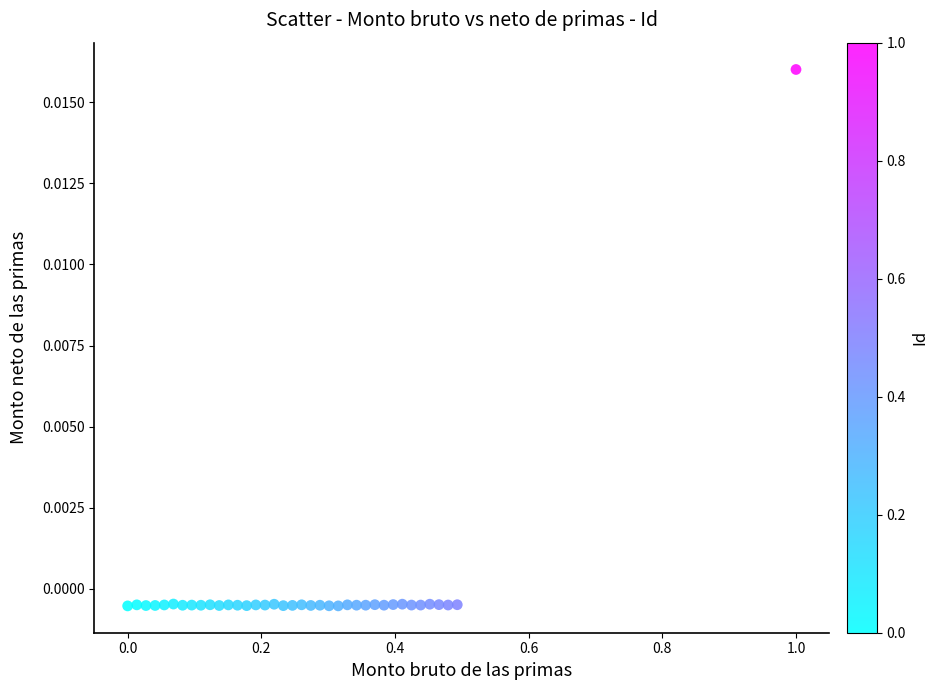

What is the range of X values (max minus min)?

1.0